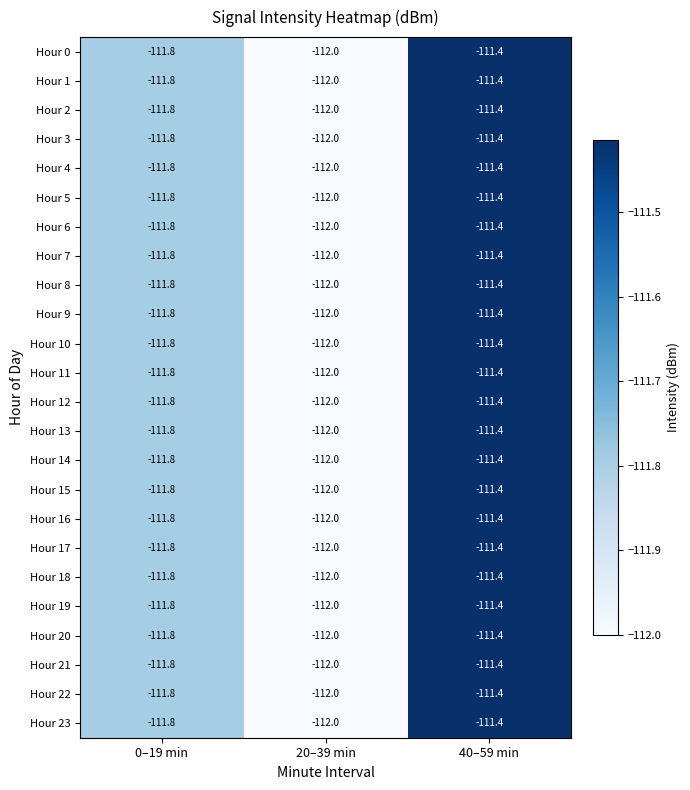

Rank the categories by Hour 5 value from lowest to highest.

20–39 min, 0–19 min, 40–59 min